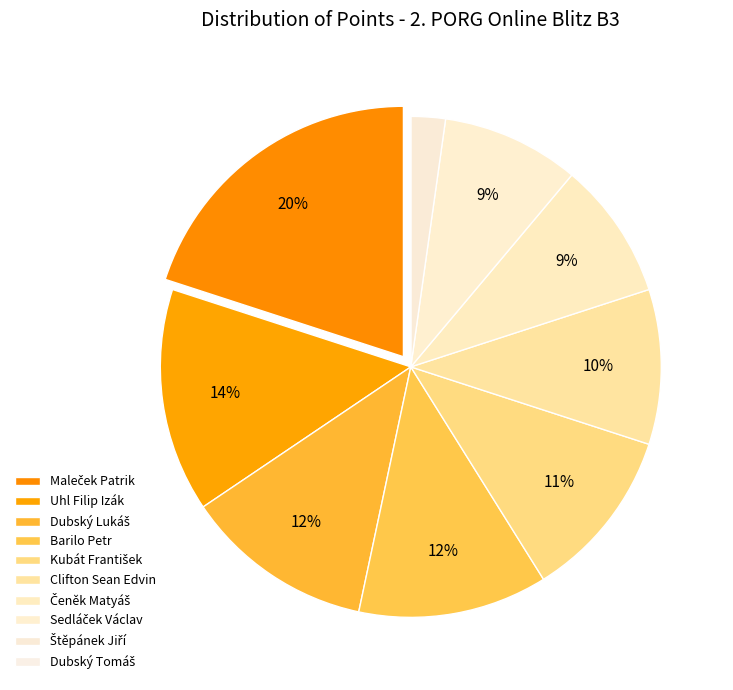

Between Sedláček Václav and Čeněk Matyáš, which is larger?

Sedláček Václav